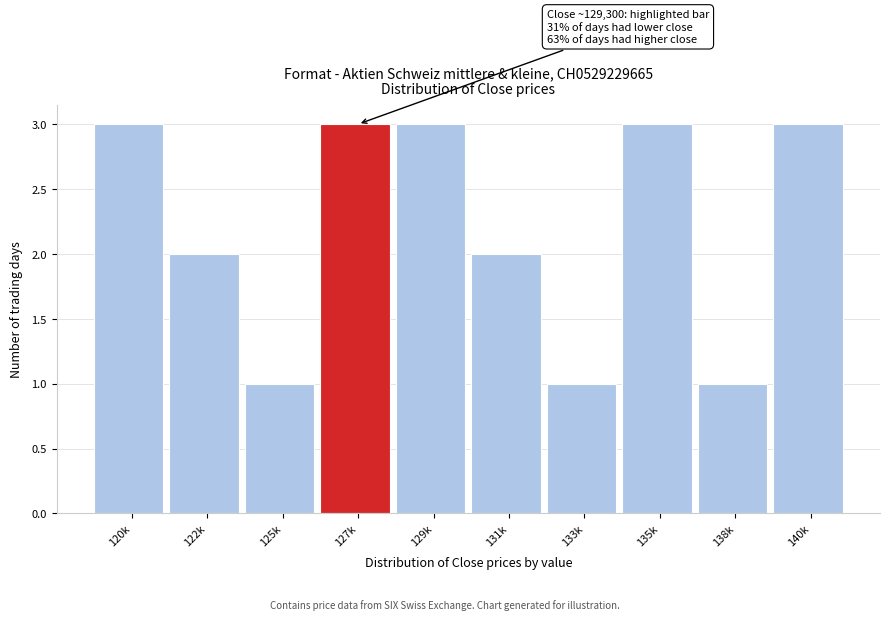

Reading right to left, extract all data points from this chart.

3	1	3	1	2	3	3	1	2	3